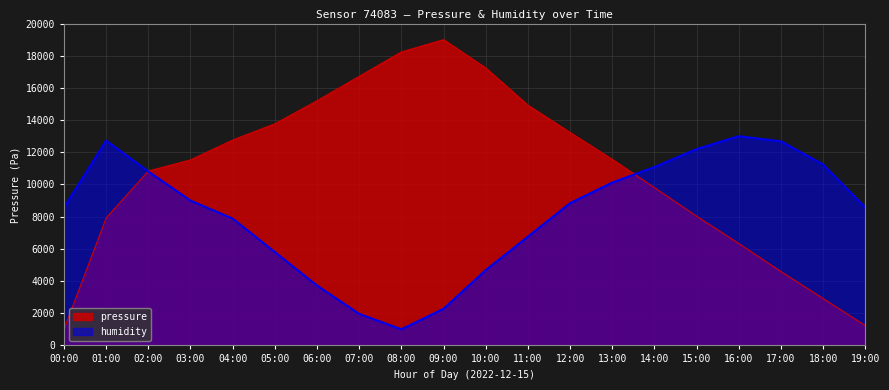

Is it true that pressure equals 3172.8 at 04:00?

False